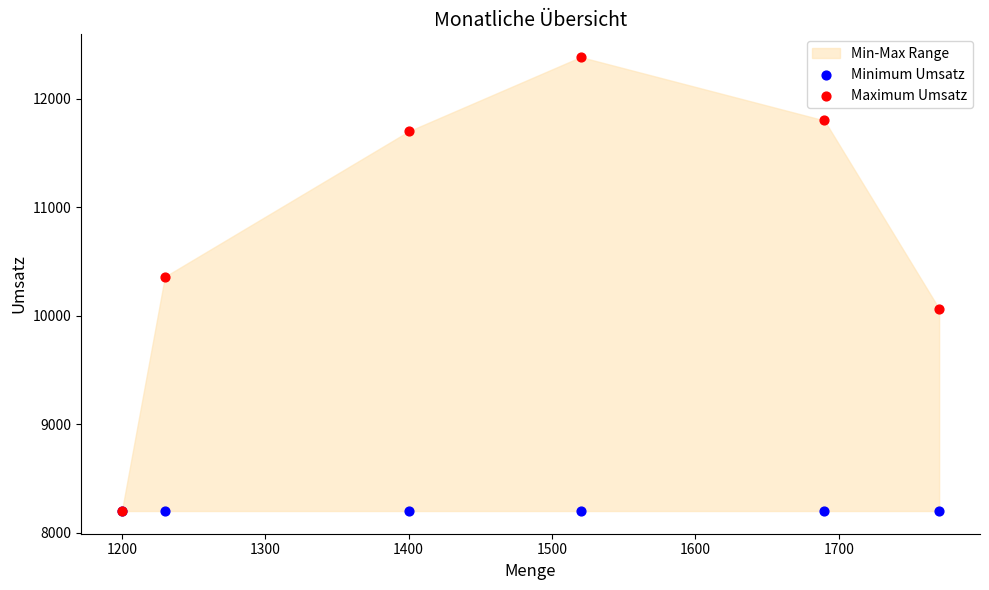

In the Maximum Umsatz series, what Y value is closest to 10292?

10360